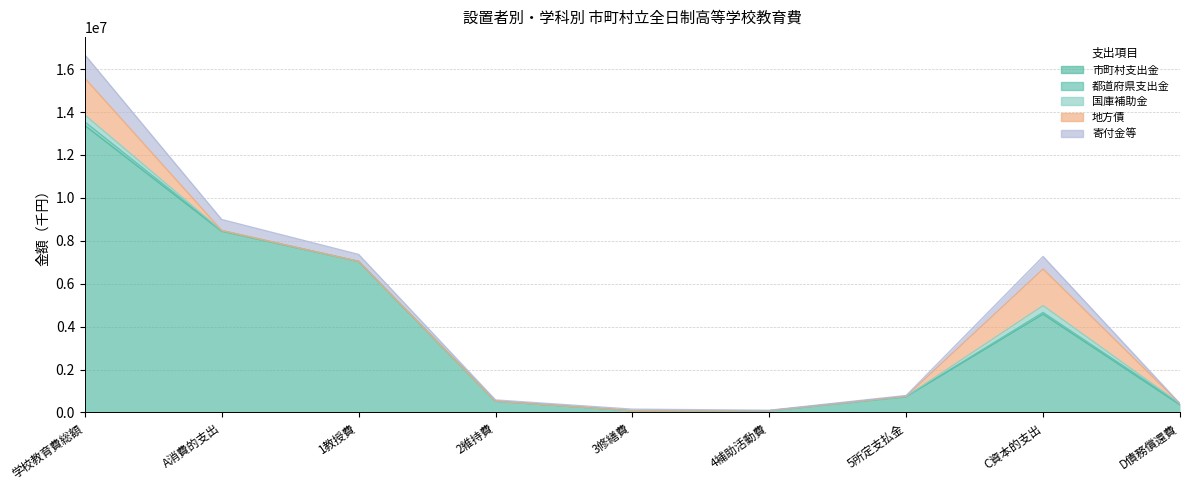

At which category does 国庫補助金 reach its first local valley?

5所定支払金